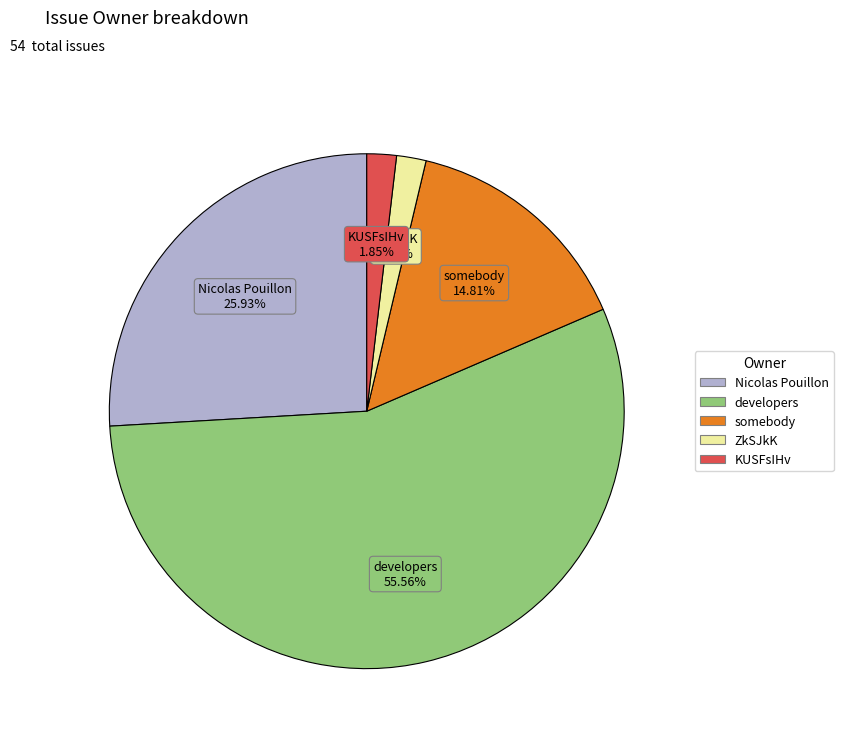

The Nicolas Pouillon slice represents 36% of the pie. True or false?

False